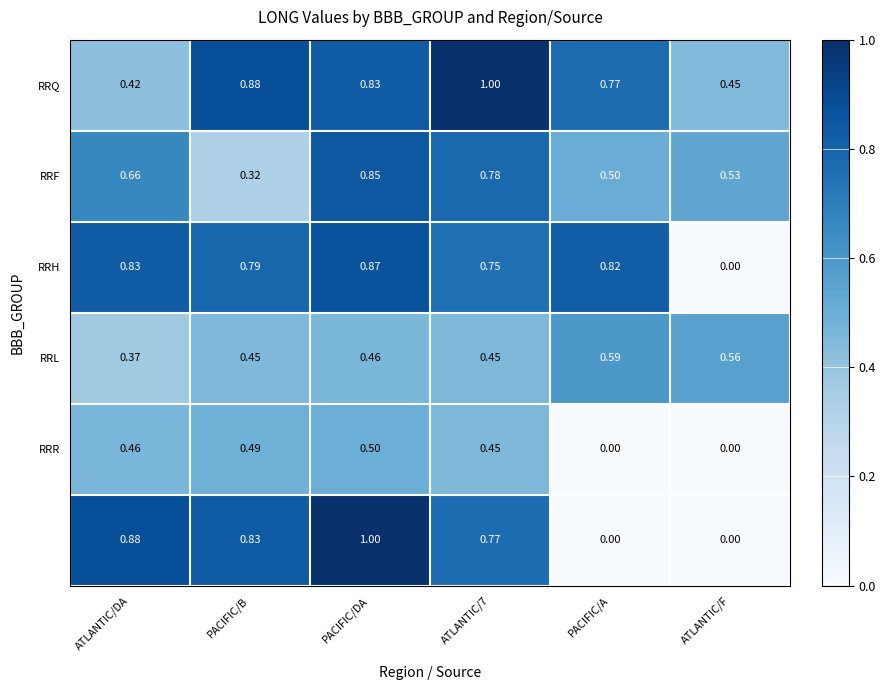

At which category is the sum across all series the highest?

PACIFIC/DA